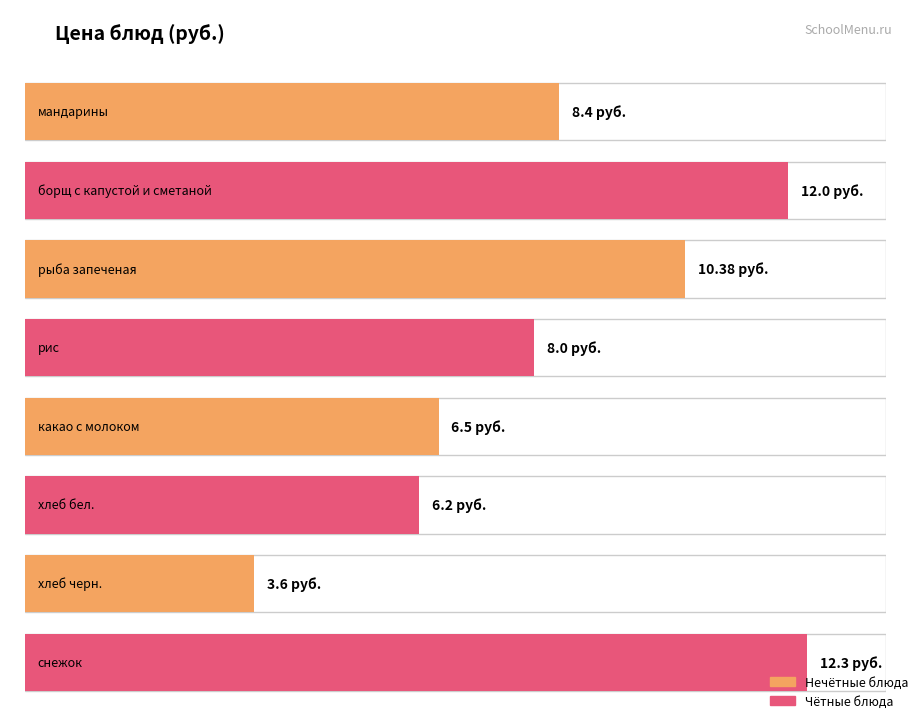

What is the ratio of the value at рис to the value at хлеб черн.?

2.2